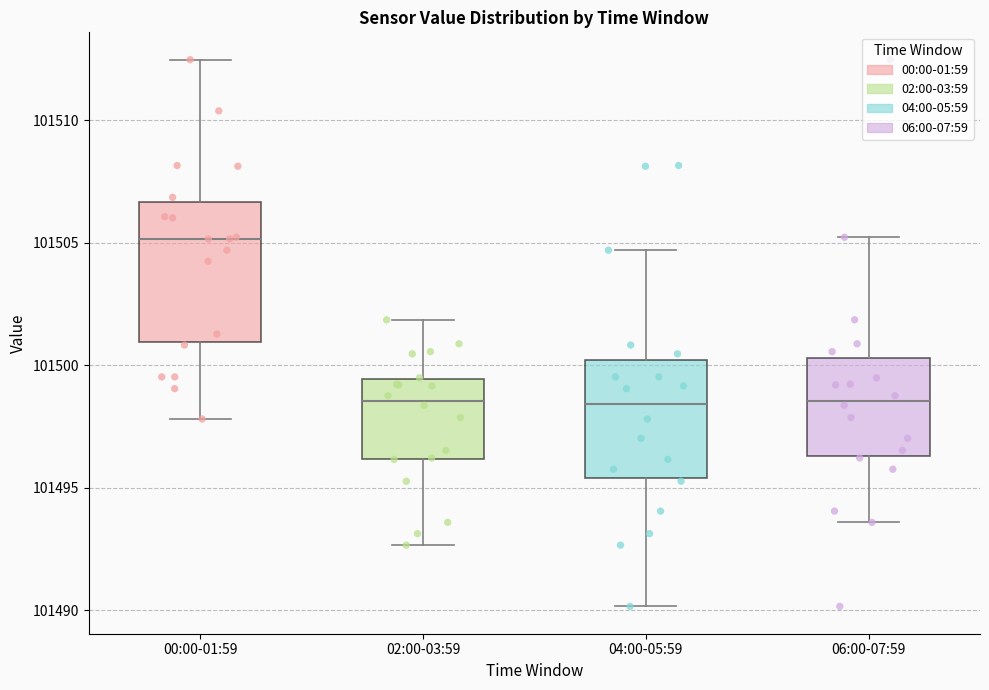

Reading left to right, transcribe this box plot: for each box, give where its median line is, the range the box spans, and where its two whiskers end, as read against the y-axis. The values are not printed on the chart, so give them approximately, as read against the axis.

00:00-01:59: median 101505.0, box 101501.0 to 101506.5, whiskers 101498.0 to 101512.5
02:00-03:59: median 101498.5, box 101496.0 to 101499.5, whiskers 101492.5 to 101502.0
04:00-05:59: median 101498.5, box 101495.5 to 101500.0, whiskers 101490.0 to 101504.5
06:00-07:59: median 101498.5, box 101496.5 to 101500.5, whiskers 101493.5 to 101505.0